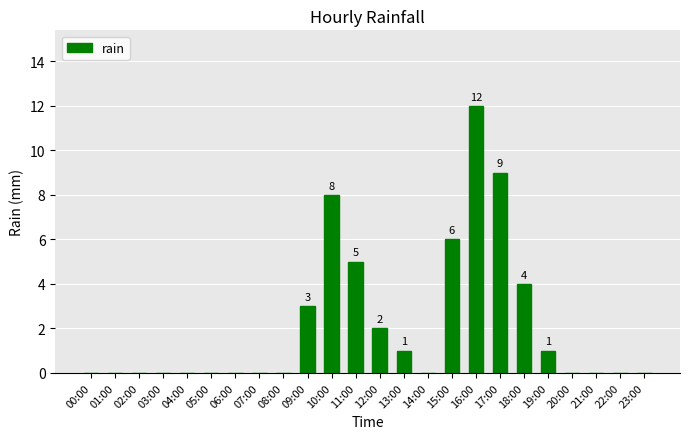

What is the change in value from 13:00 to 21:00?

-1